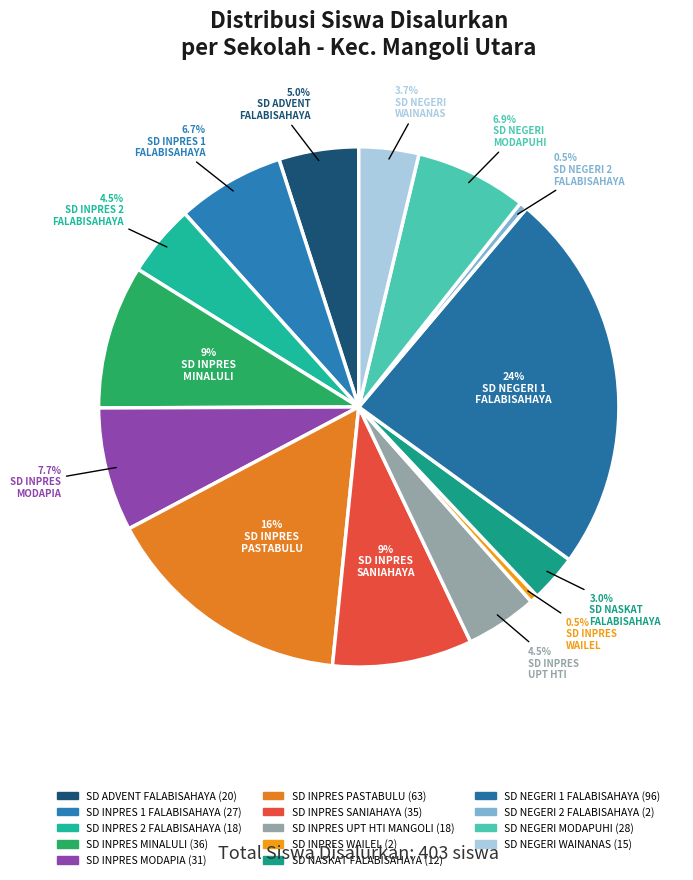

Is there a majority slice in this chart?

No